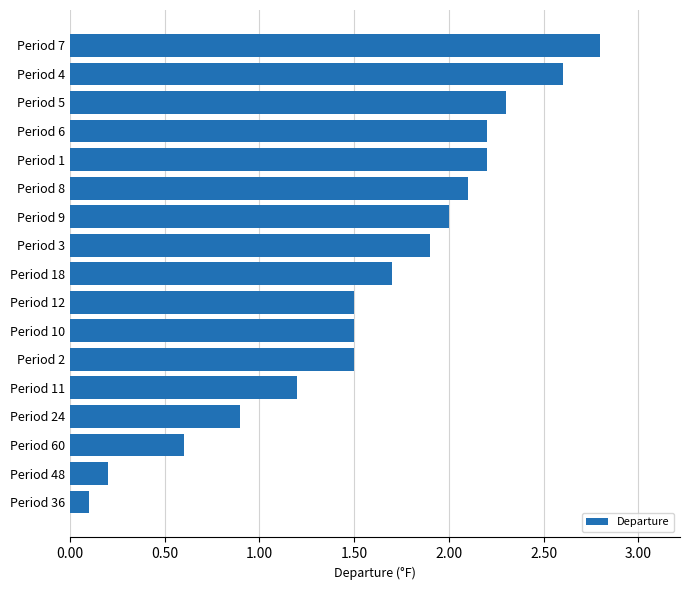

Does the chart contain any negative values?

No